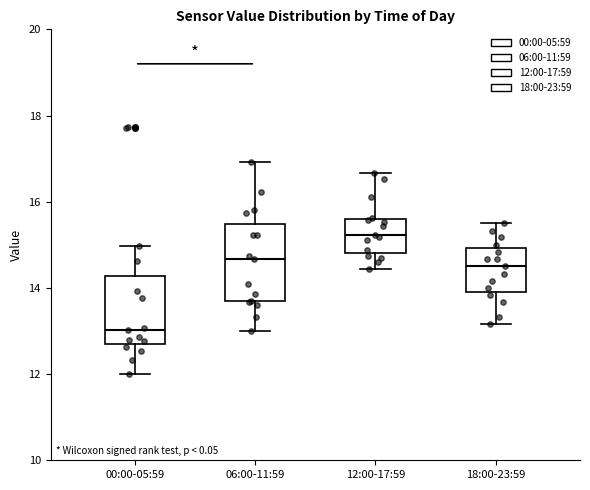

Reading left to right, transcribe this box plot: for each box, give where its median line is, the range the box spans, and where its two whiskers end, as read against the y-axis. The values are not printed on the chart, so give them approximately, as read against the axis.

00:00-05:59: median 13.0, box 12.8 to 14.2, whiskers 12.0 to 15.0
06:00-11:59: median 14.6, box 13.6 to 15.4, whiskers 13.0 to 17.0
12:00-17:59: median 15.2, box 14.8 to 15.6, whiskers 14.4 to 16.6
18:00-23:59: median 14.6, box 14.0 to 15.0, whiskers 13.2 to 15.6